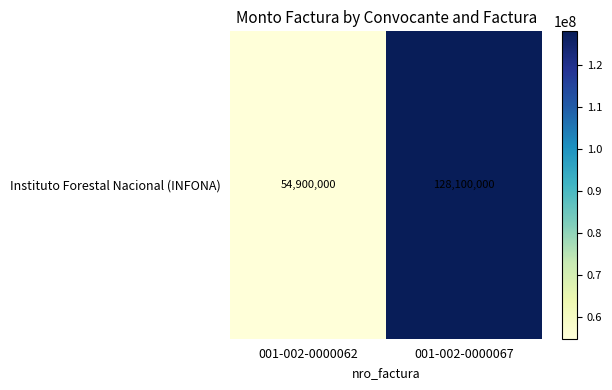

What is the ratio of the value at 001-002-0000062 to the value at 001-002-0000067?

0.4